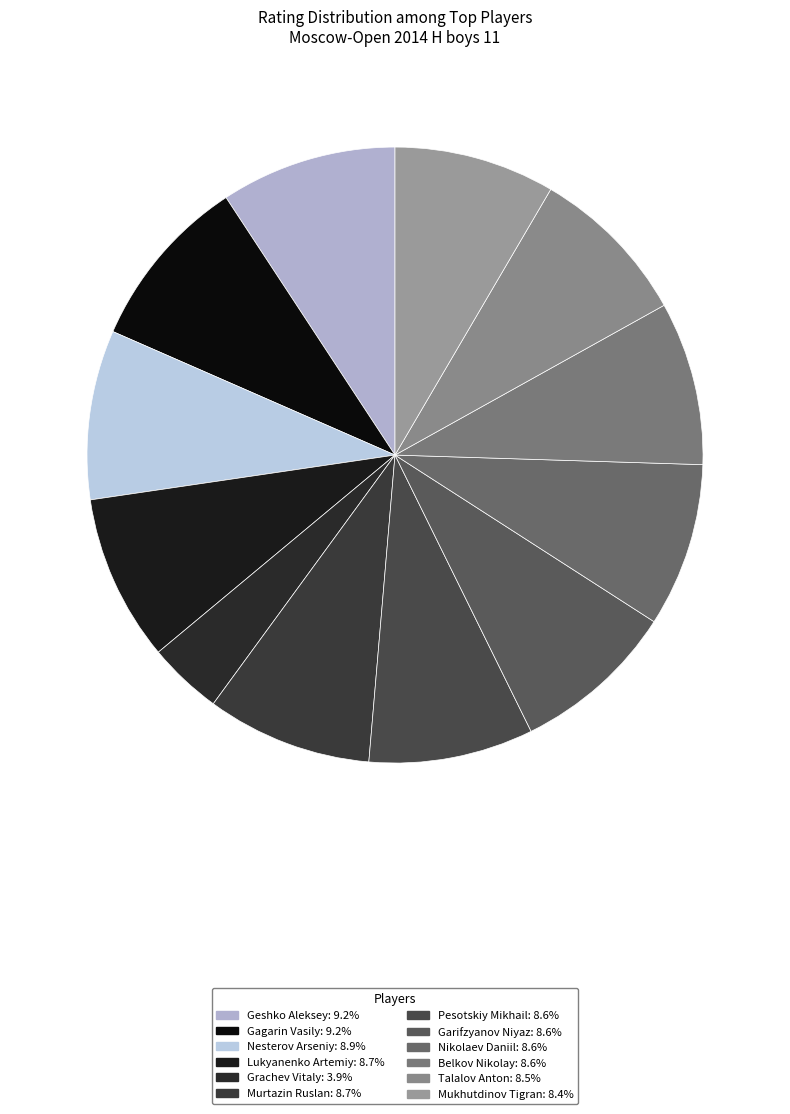

Count the number of slices in the pie.

12